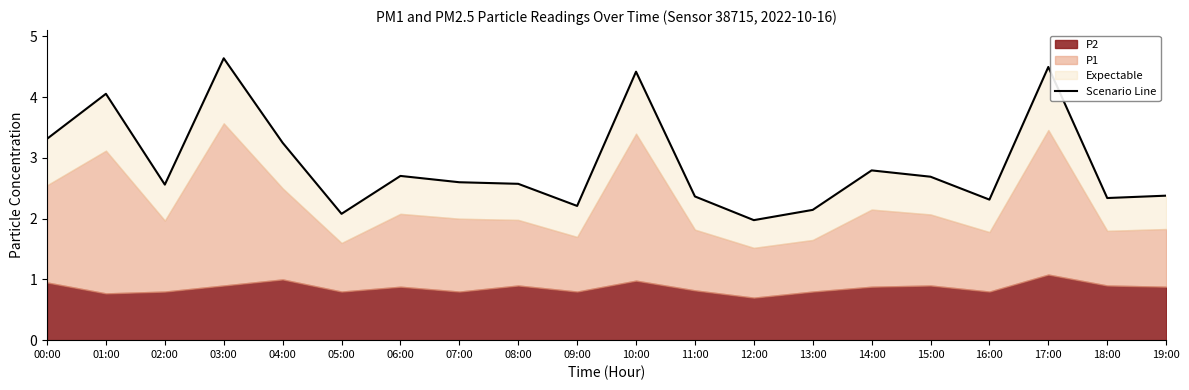

What is the maximum value shown in the chart?

4.6